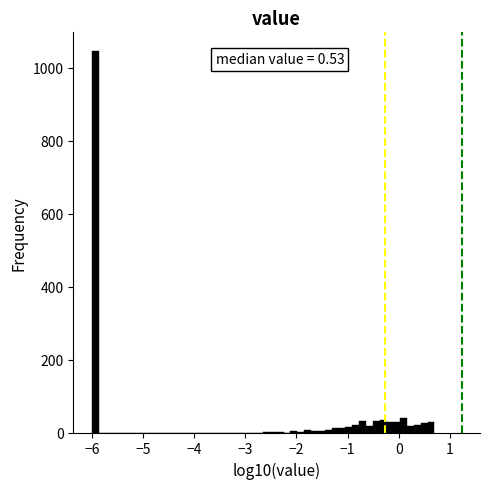

Read against the x-axis, roughly where is the centre of the tallest bar?

-5.9